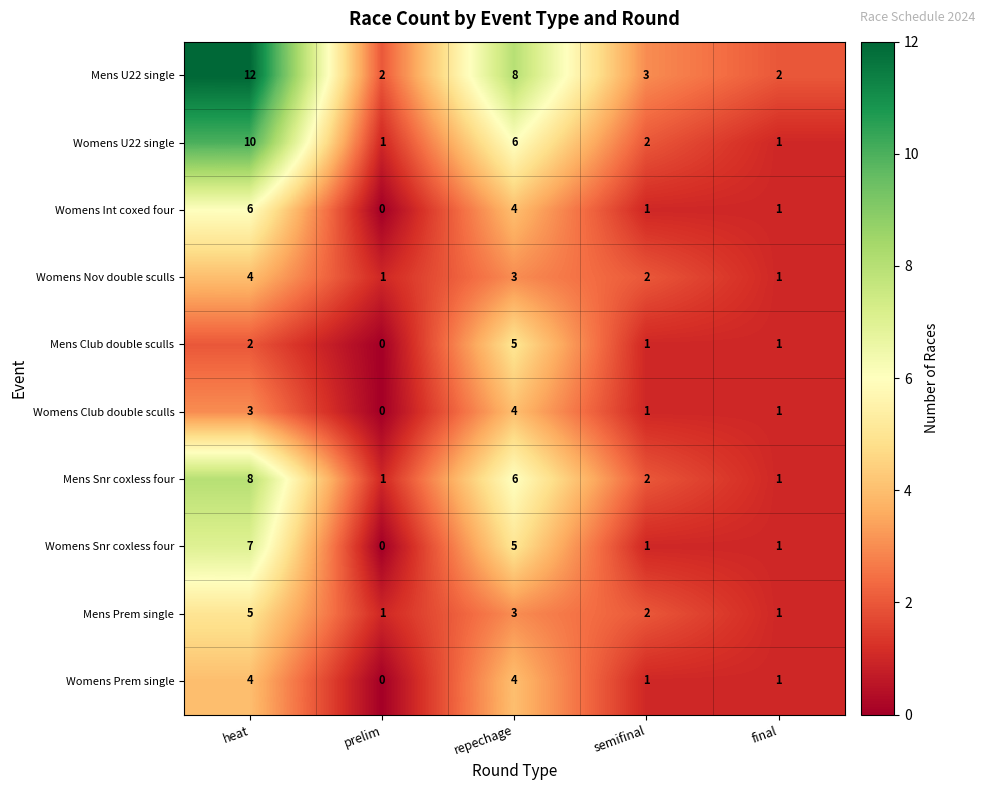

What is the total value across all series at semifinal?

16